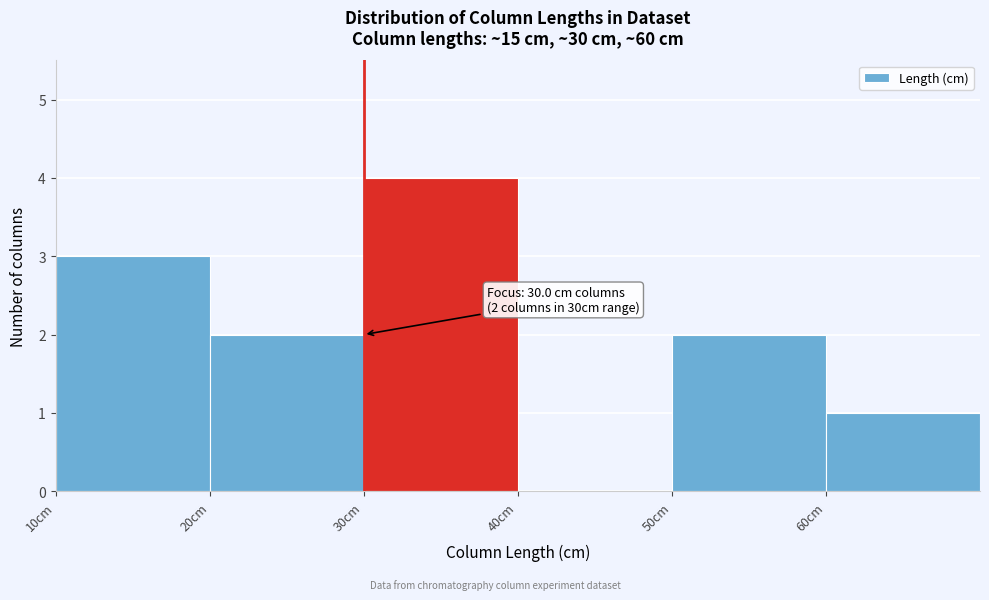

Over which range of the x-axis is the bar tallest?

30 to 40